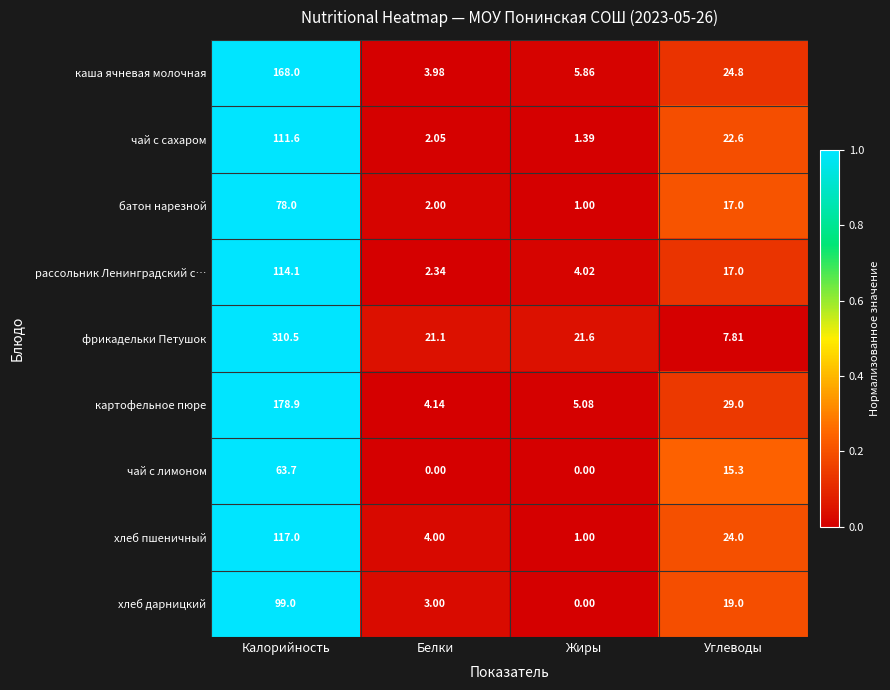

At which category is the sum across all series the highest?

Калорийность